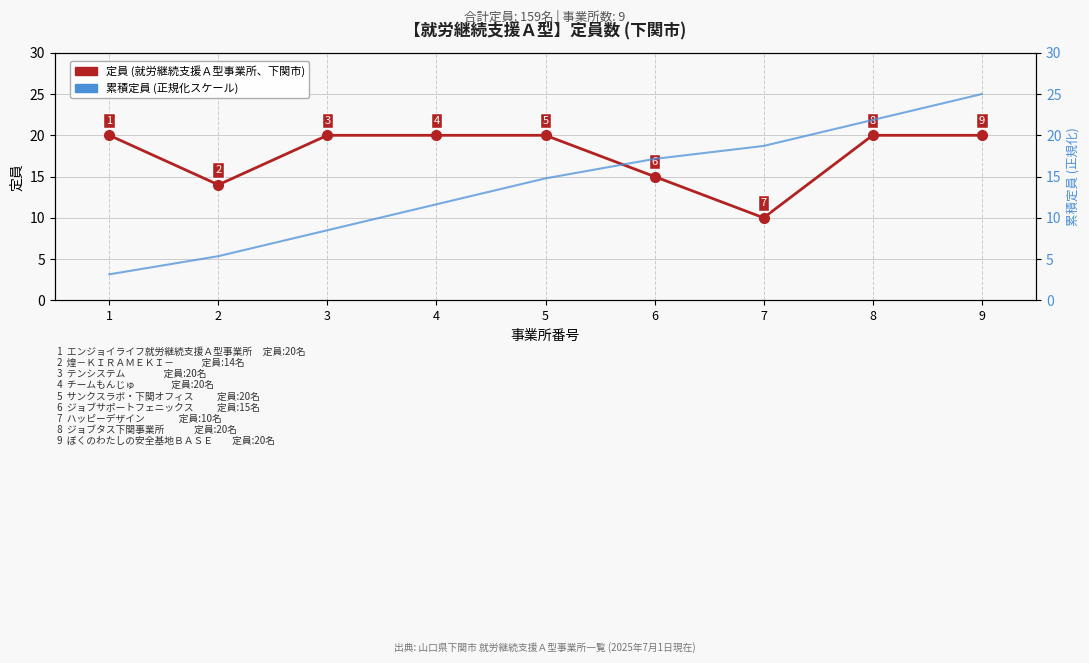

What is the difference between the 累積定員 (スケール調整) values at 6 and 9?

7.9